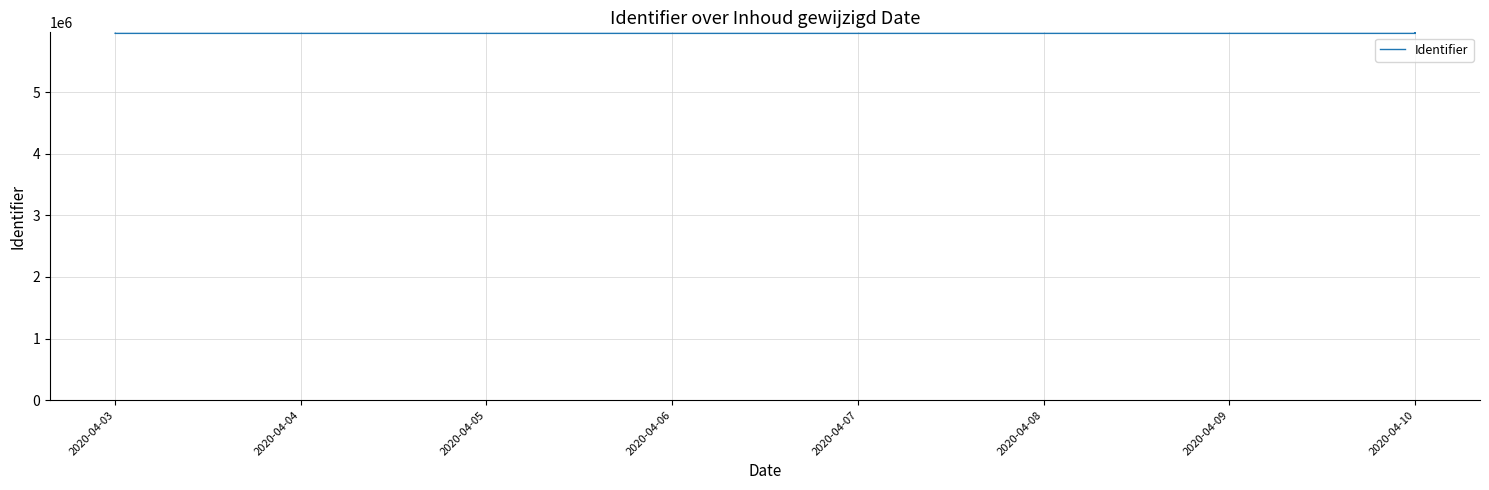

How many data points are less than 5953726?

4